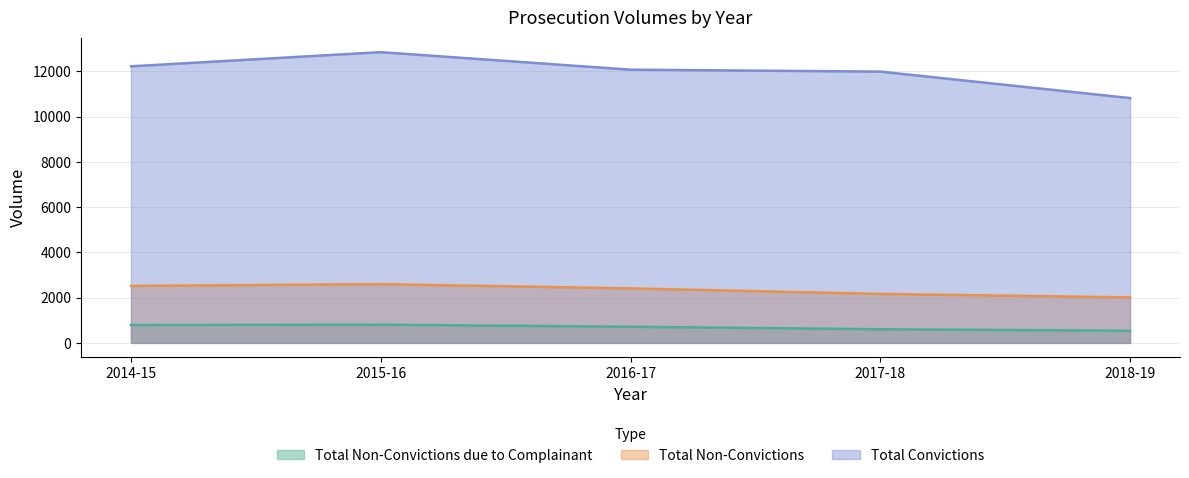

Reading left to right, transcribe all the data shown in this chart.

Total Non-Convictions due to Complainant: 789	804	713	603	536
Total Non-Convictions: 2518	2596	2408	2164	2011
Total Convictions: 12220	12846	12072	11987	10817